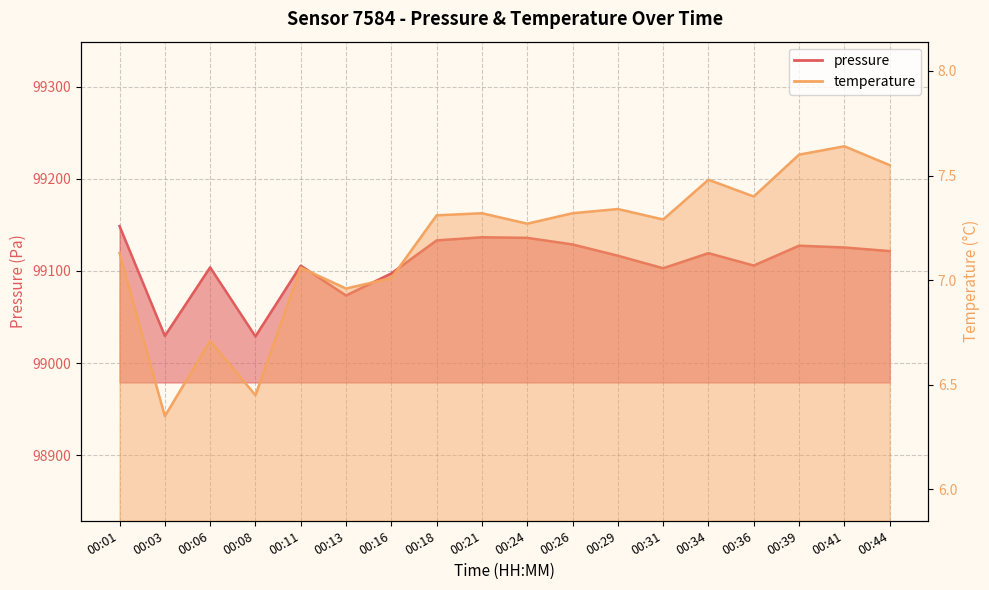

At which category does temperature reach its first local valley?

00:03